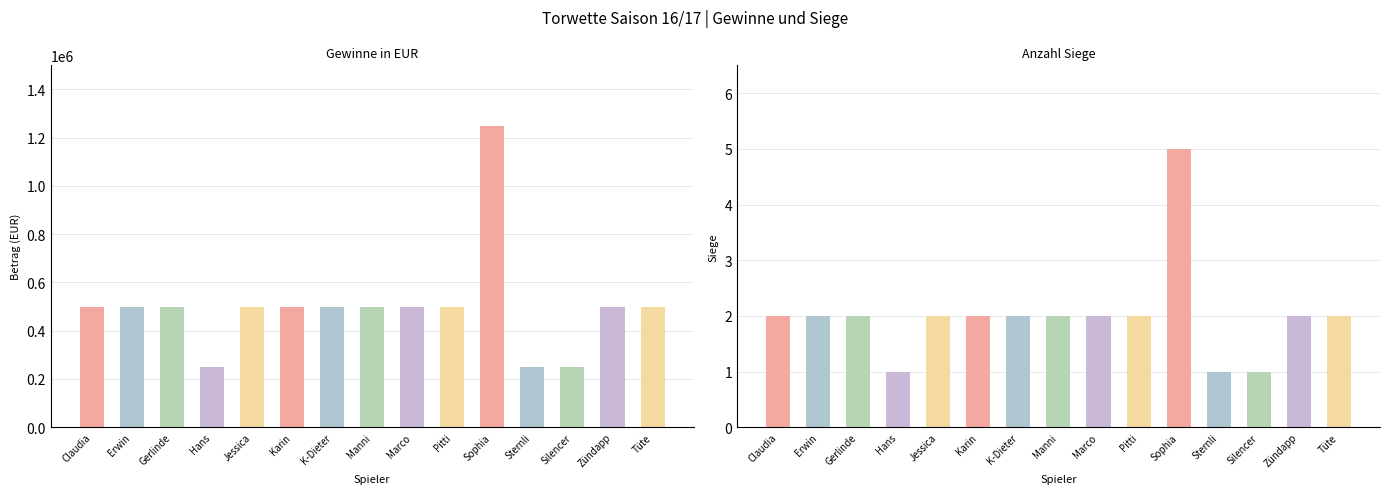

What is the minimum value for Gewinne?

250000